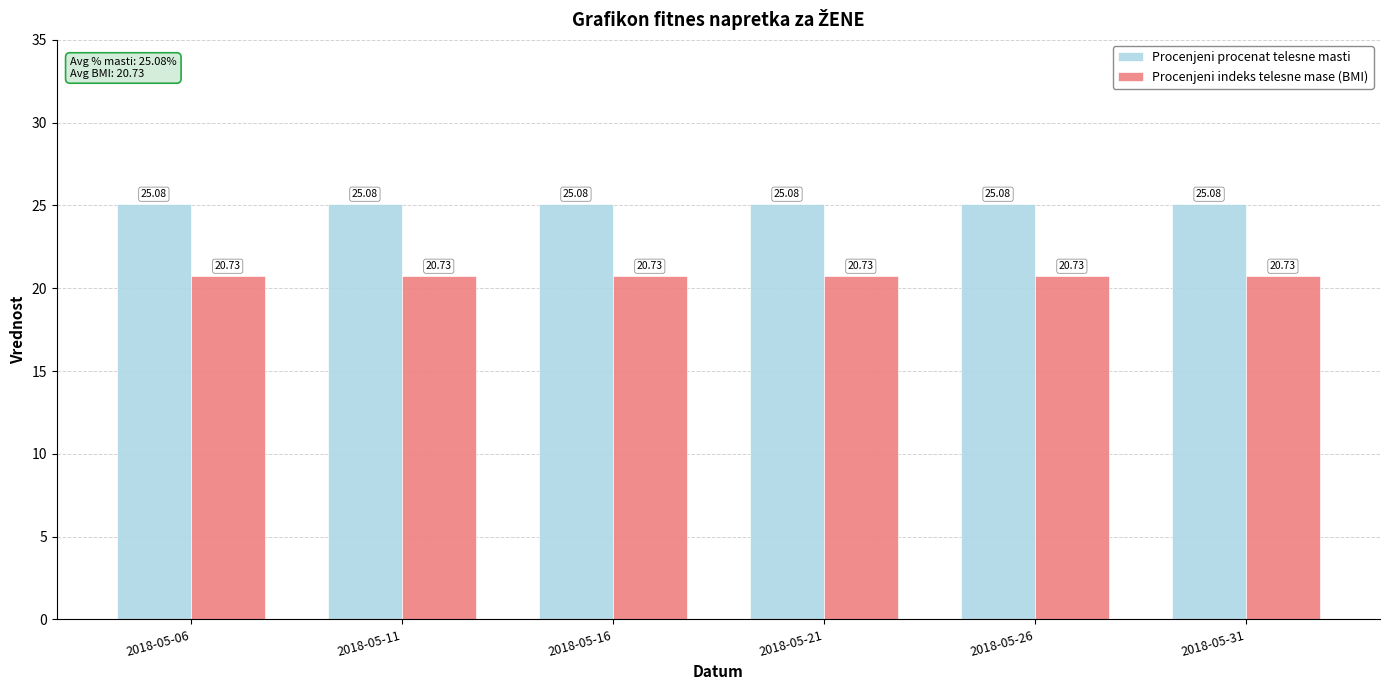

Reading right to left, list all the values displayed in this chart.

Procenjeni procenat telesne masti: 2018-05-31=25.1	2018-05-26=25.1	2018-05-21=25.1	2018-05-16=25.1	2018-05-11=25.1	2018-05-06=25.1
Procenjeni indeks telesne mase (BMI): 2018-05-31=20.7	2018-05-26=20.7	2018-05-21=20.7	2018-05-16=20.7	2018-05-11=20.7	2018-05-06=20.7